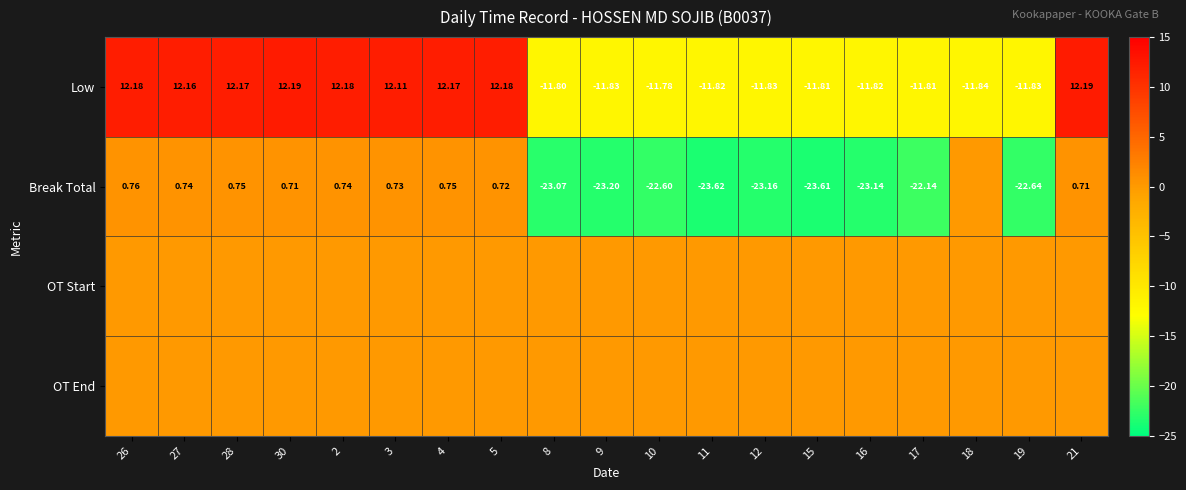

Between 18 and 11, which is larger?

11